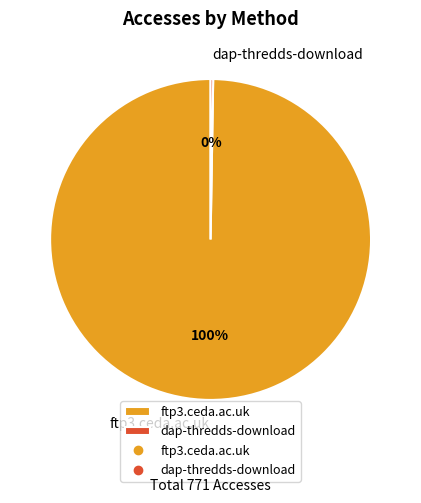

What is the largest slice in the pie chart?

ftp3.ceda.ac.uk